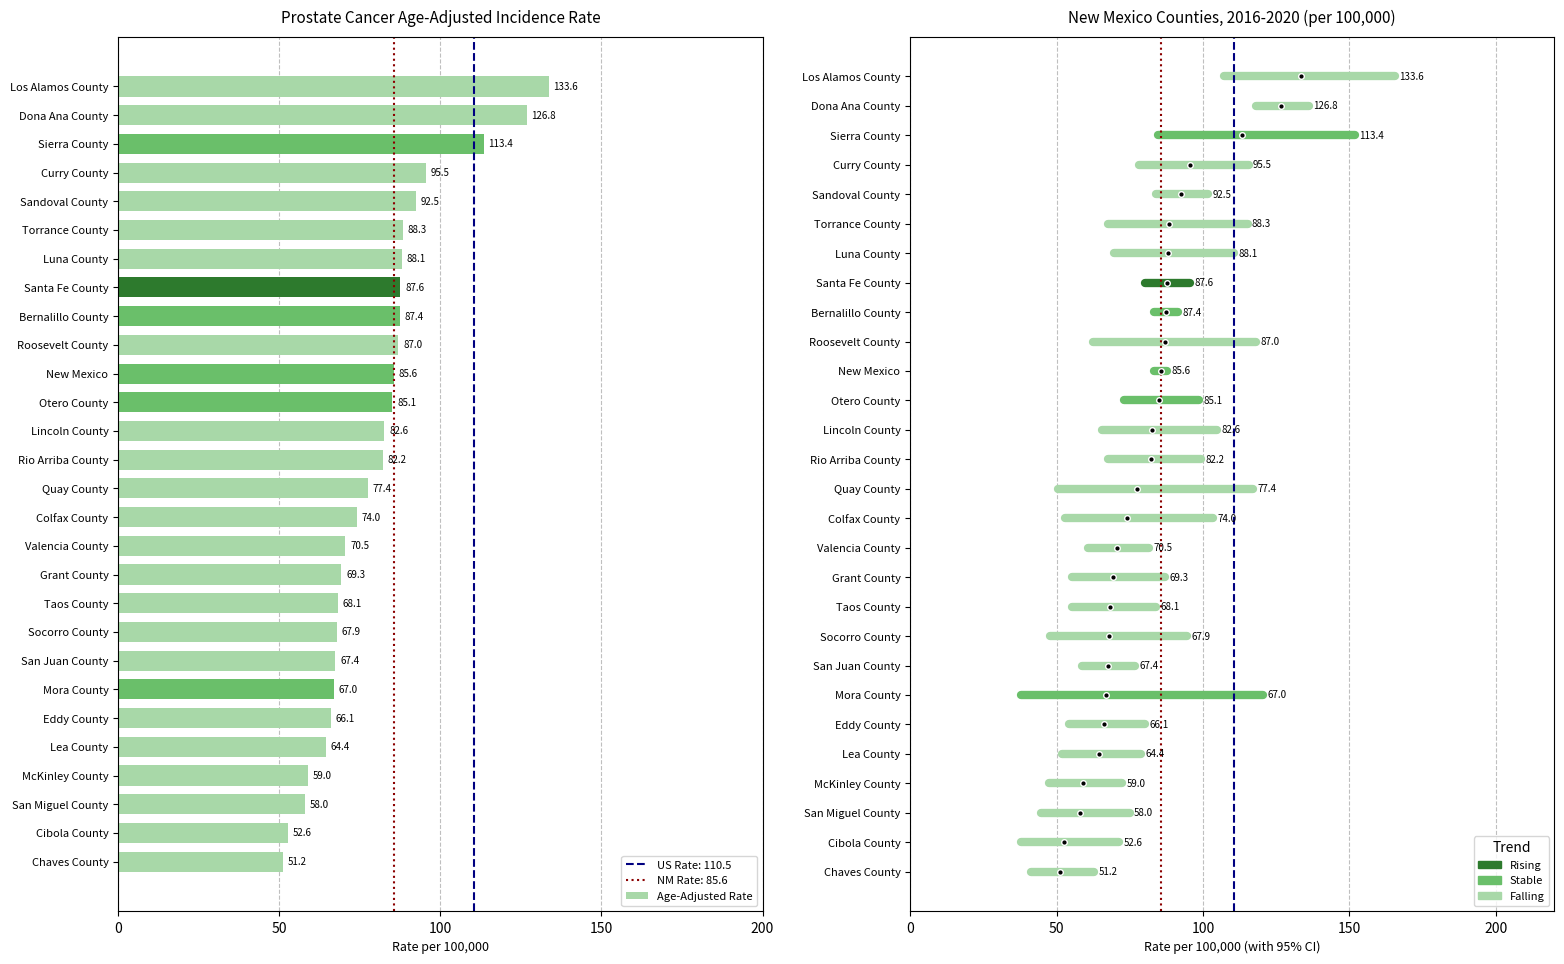

At which category does the chart reach its peak across all series?

Los Alamos County